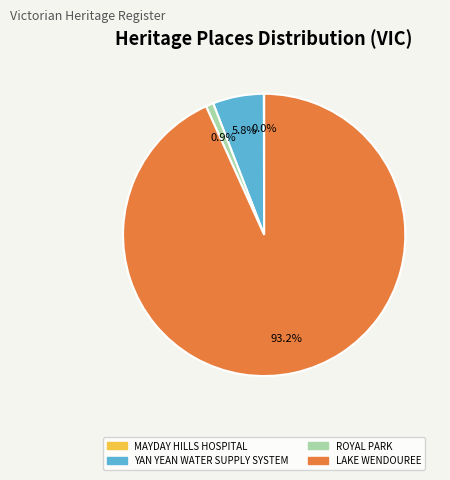

What percentage is NOT represented by ROYAL PARK?

99.1%